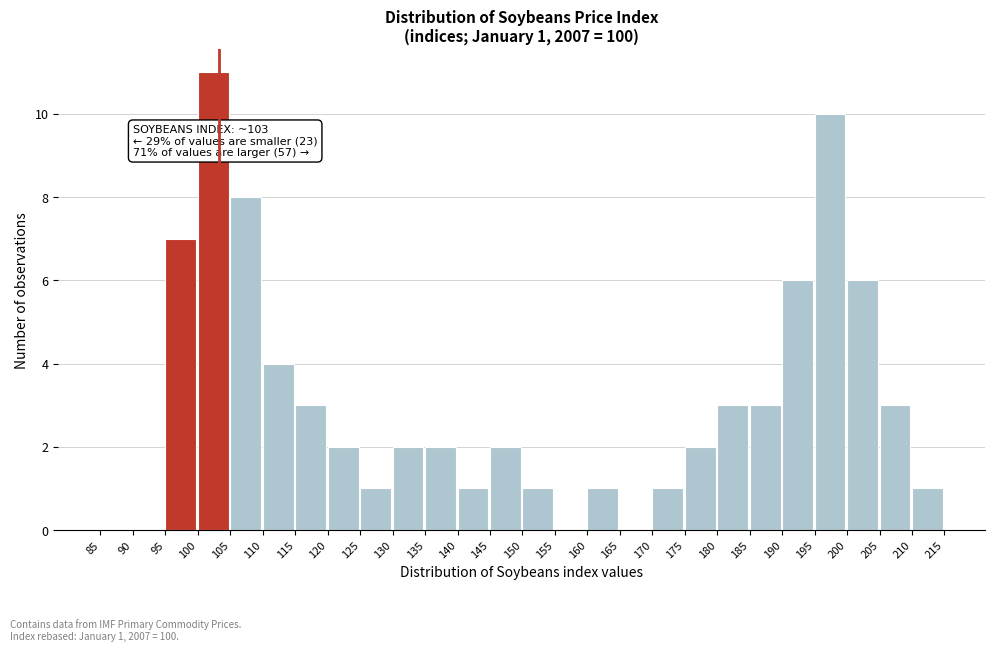

Over which range of the x-axis is the bar tallest?

100 to 105